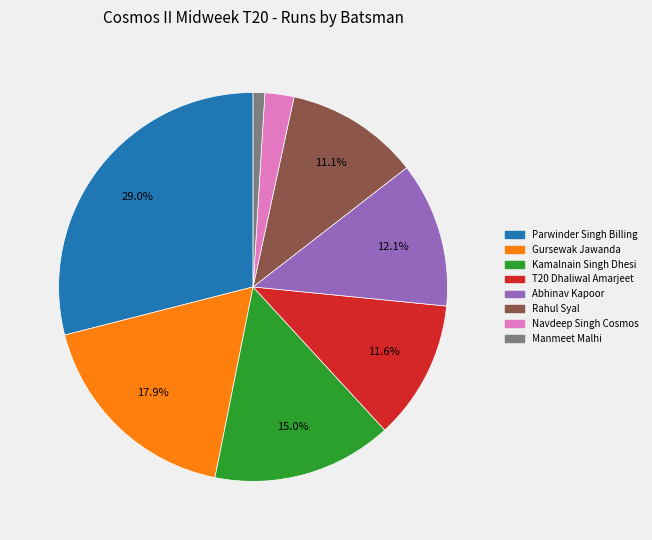

Is there any slice that represents more than half of the pie?

No